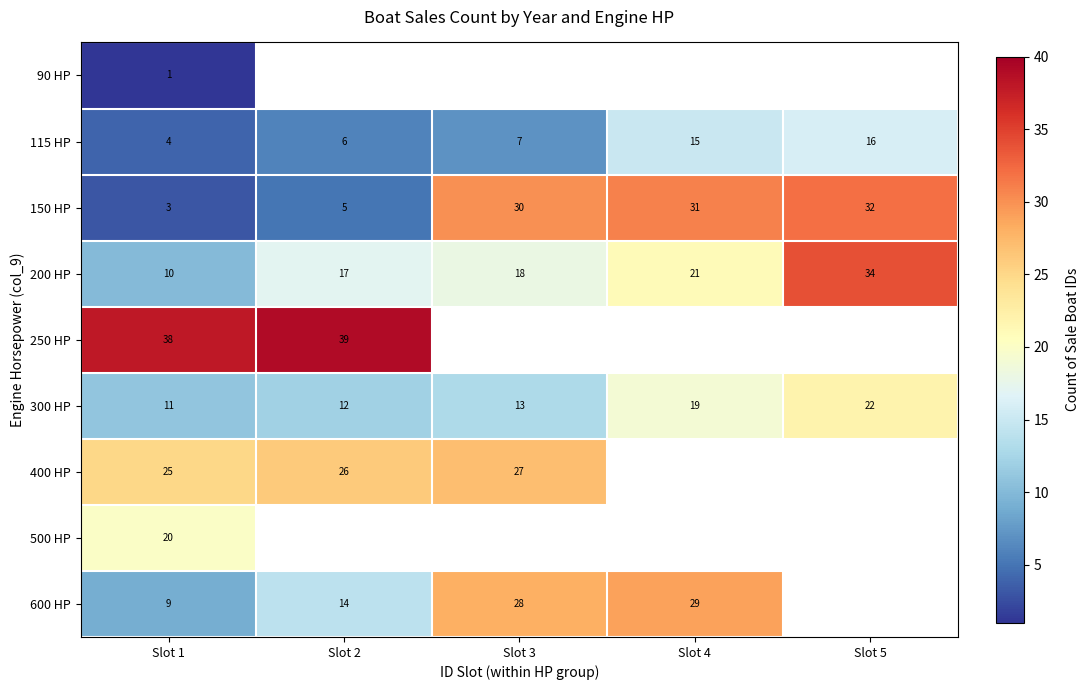

What is the sum of the 300 HP values at Slot 4 and Slot 1?

30